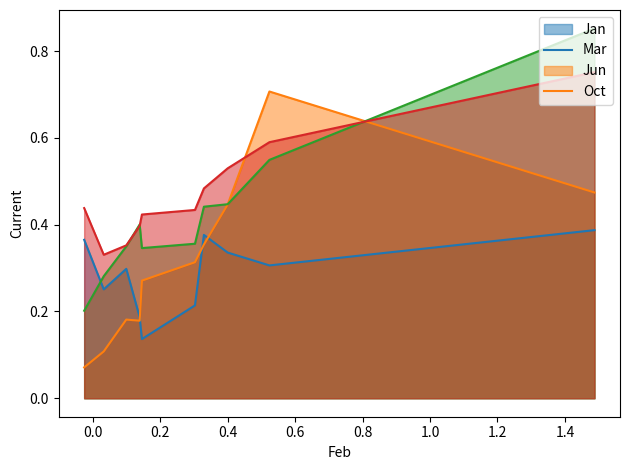

Which series has the widest spread of values?

Jun